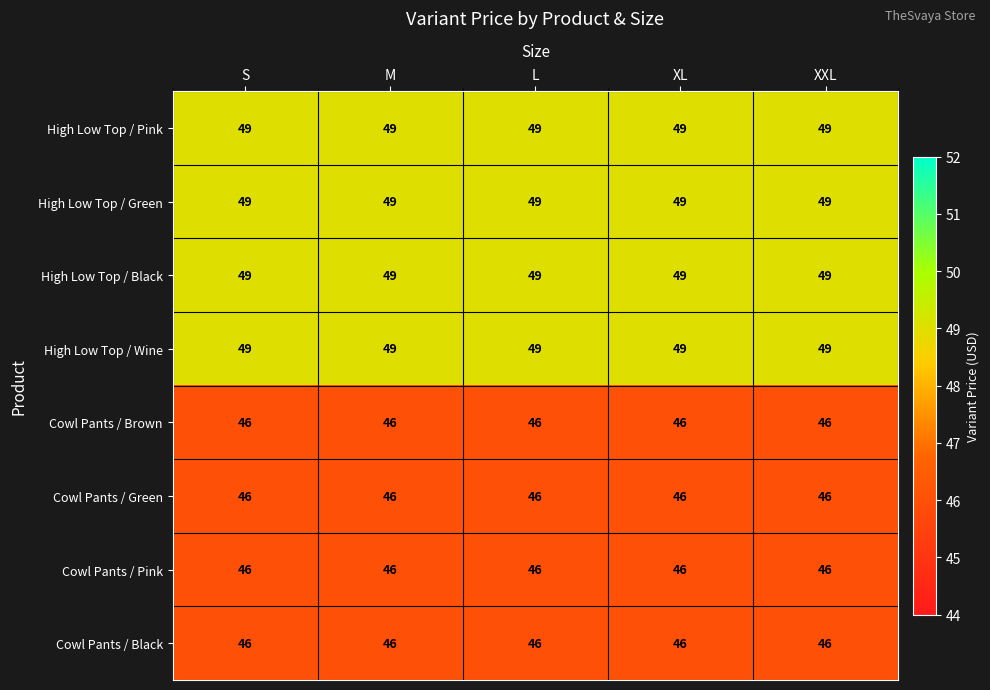

What is the average value of the Cowl Pants / Green series?

46